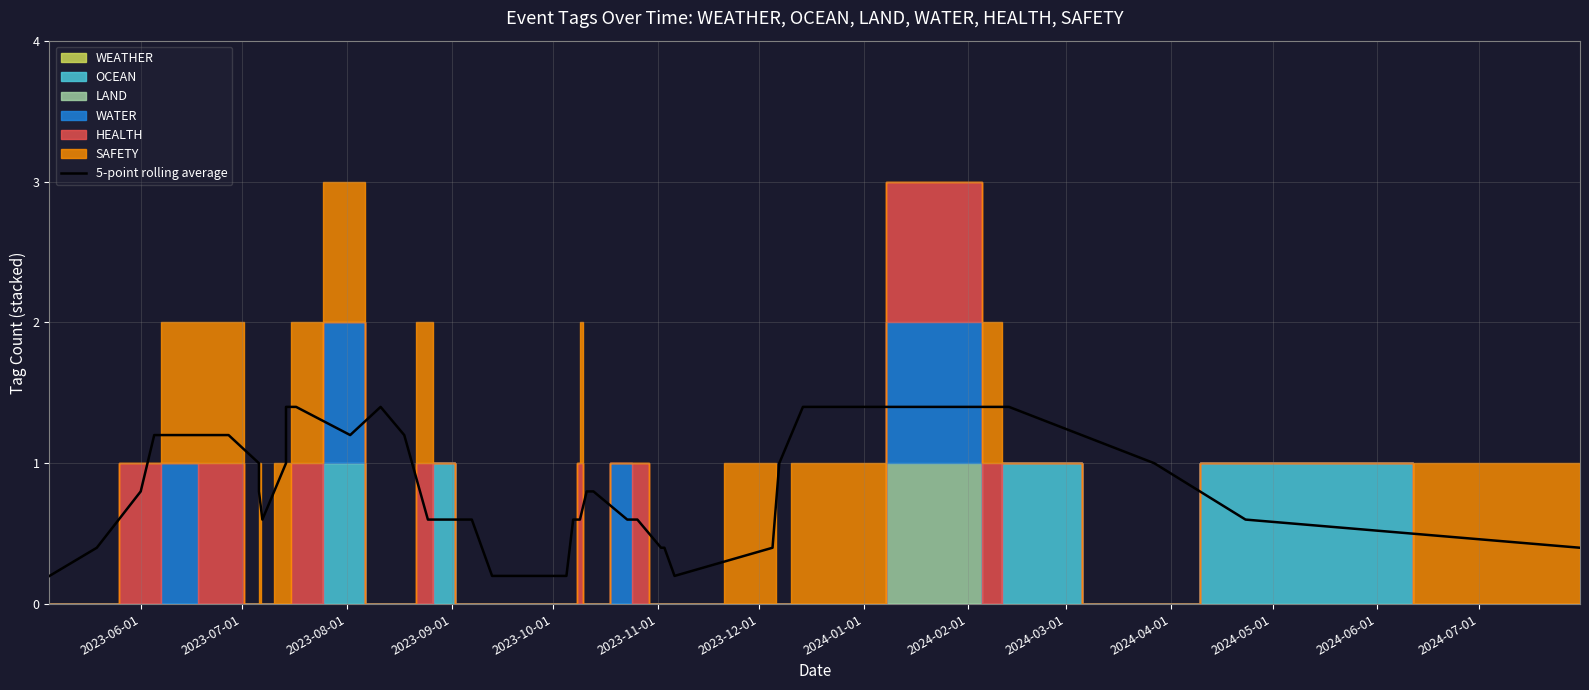

What is the average value?

0.8